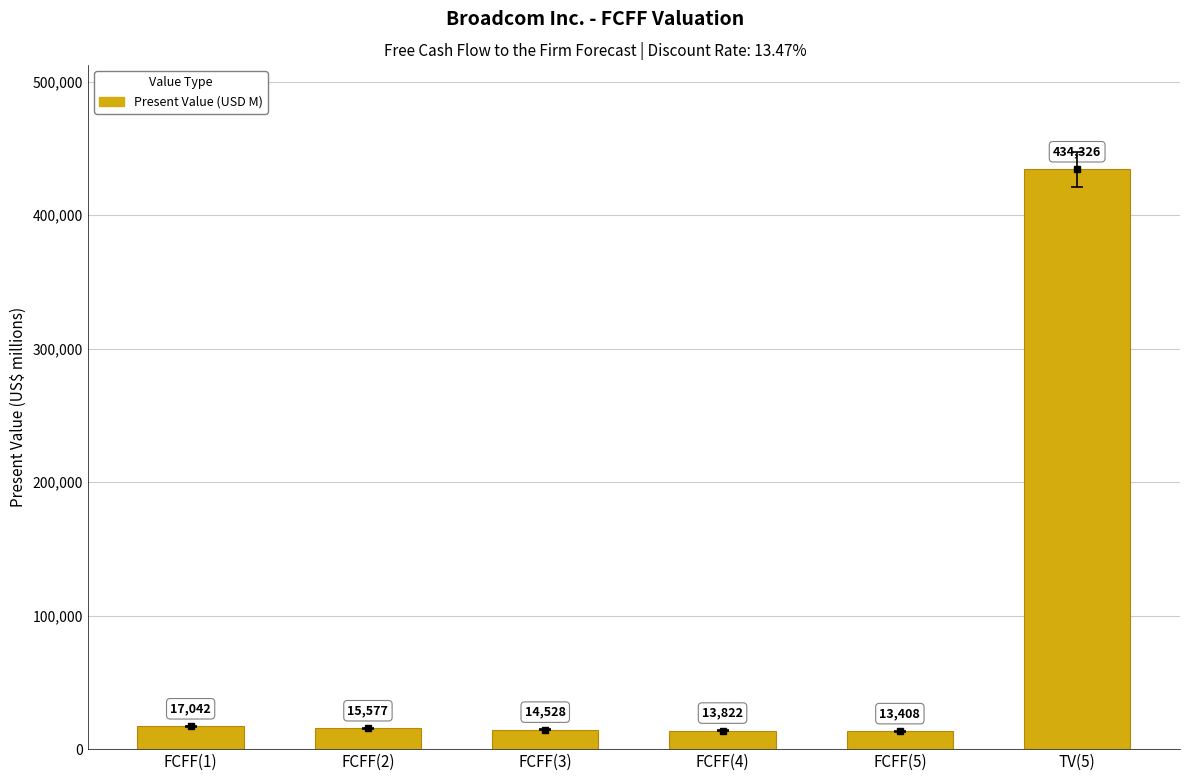

Reading left to right, what are all the values shown in this chart?

FCFF(1)=17042	FCFF(2)=15577	FCFF(3)=14528	FCFF(4)=13822	FCFF(5)=13408	TV(5)=434326